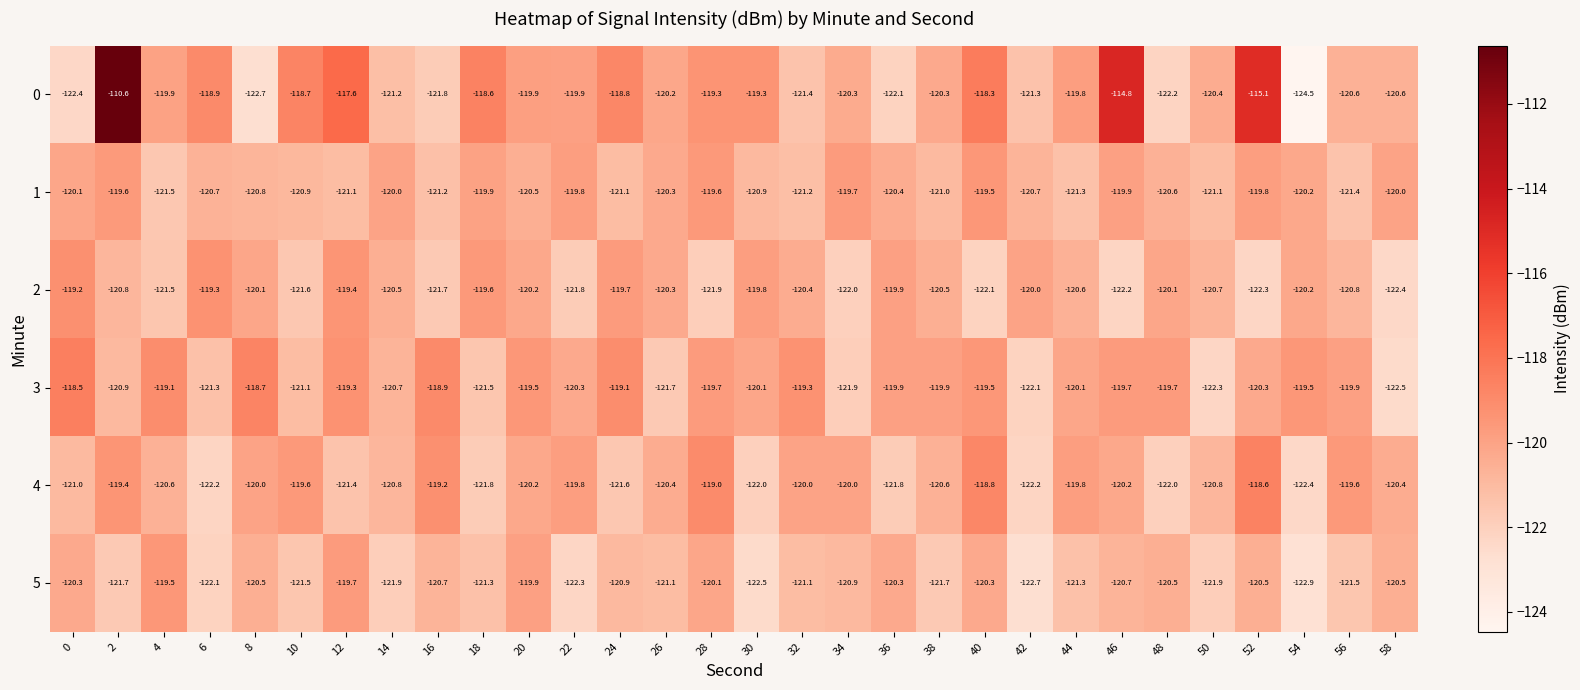

Rank the series at 6 from highest to lowest value.

0, 2, 1, 3, 5, 4